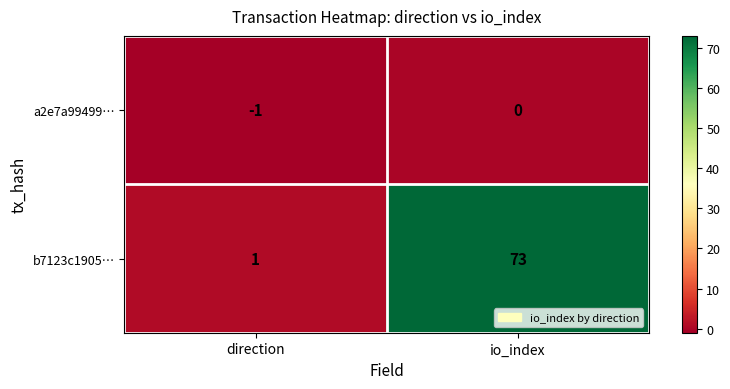

Rank the series by their average value, from lowest to highest.

a2e7a99499…, b7123c1905…